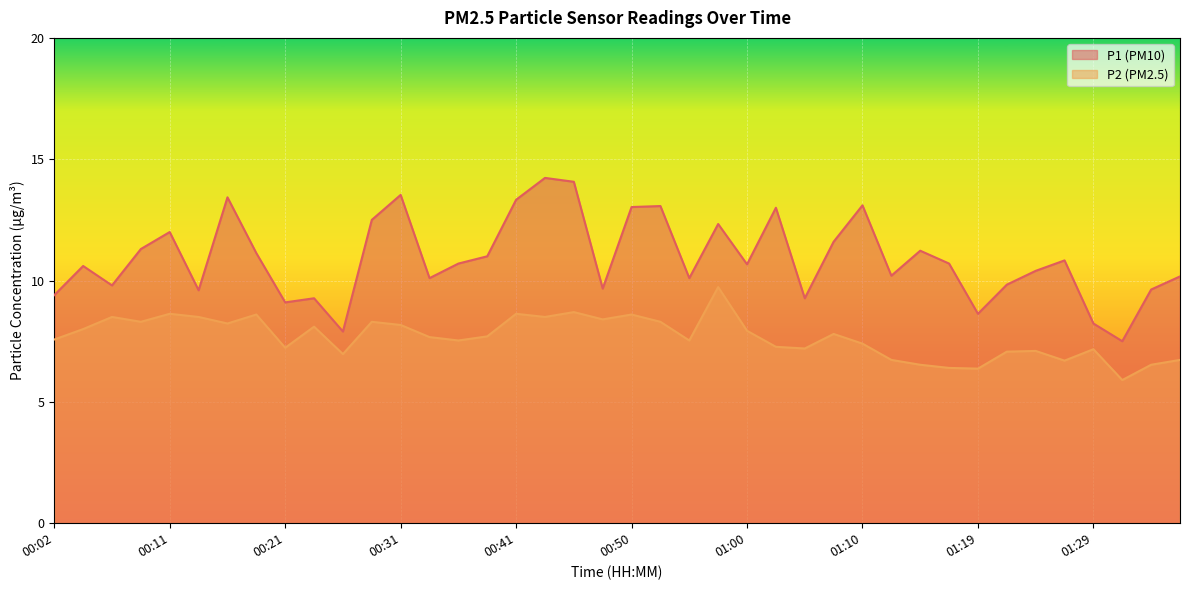

Is the value of P1 at 01:19 greater than the value of P2 at 01:24?

Yes